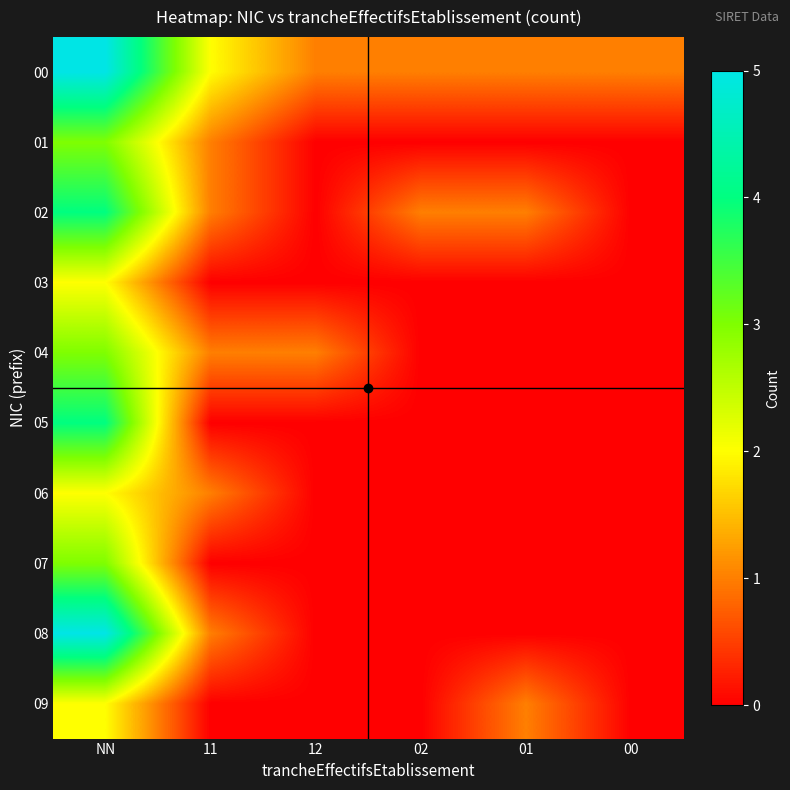

Reading left to right, transcribe all the data shown in this chart.

00: NN=5	11=2	12=1	02=1	01=1	00=1
01: NN=3	11=1	12=0	02=0	01=0	00=0
02: NN=4	11=1	12=0	02=1	01=1	00=0
03: NN=2	11=0	12=0	02=0	01=0	00=0
04: NN=3	11=1	12=1	02=0	01=0	00=0
05: NN=4	11=0	12=0	02=0	01=0	00=0
06: NN=2	11=1	12=0	02=0	01=0	00=0
07: NN=3	11=0	12=0	02=0	01=0	00=0
08: NN=5	11=1	12=0	02=0	01=0	00=0
09: NN=2	11=0	12=0	02=0	01=1	00=0